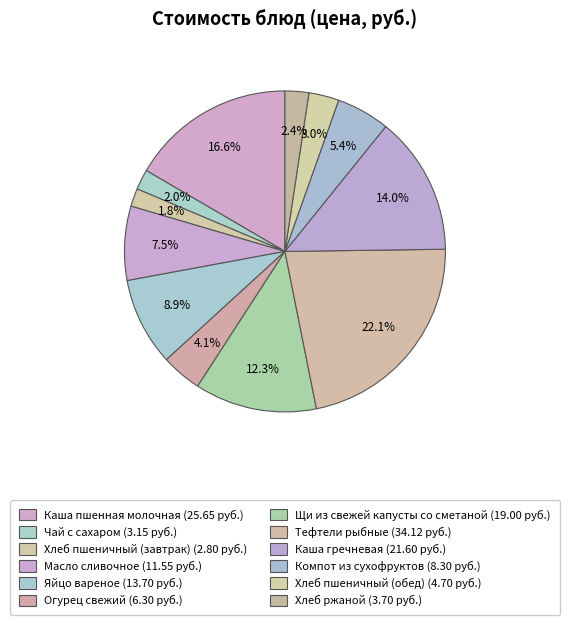

Count the number of slices in the pie.

12